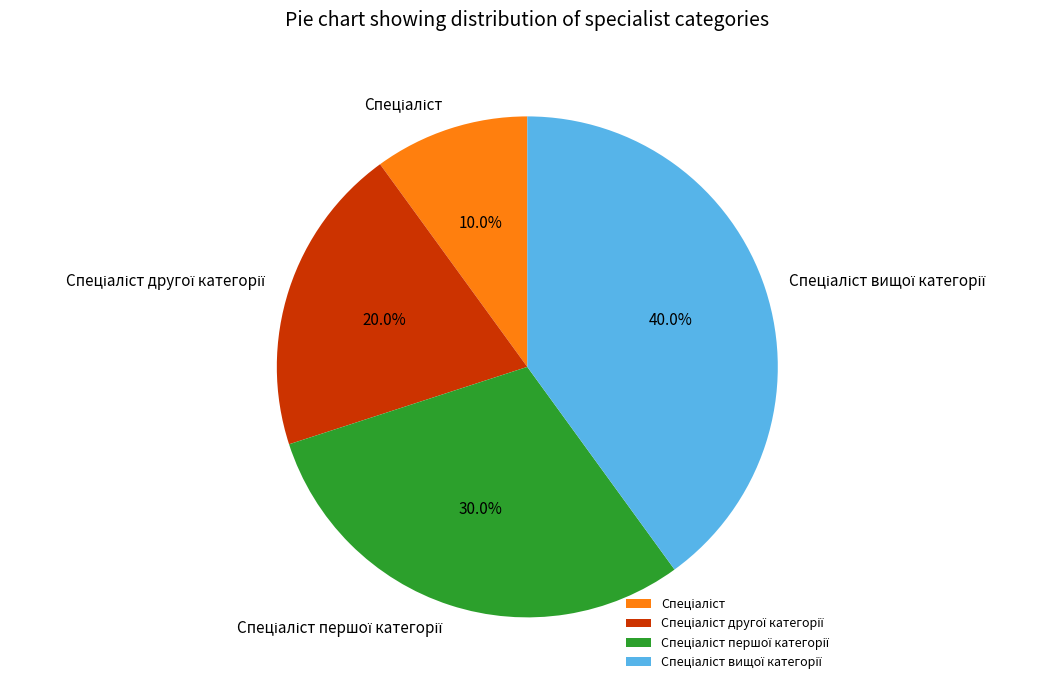

Is there any slice that represents more than half of the pie?

No